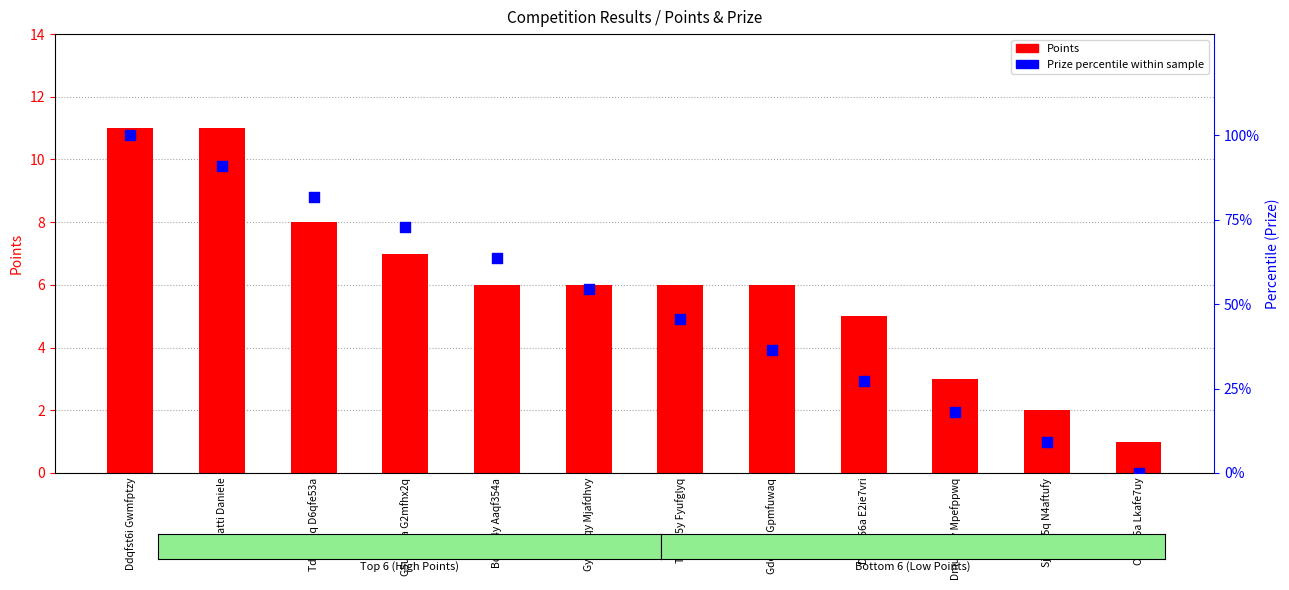

At which category is the sum across all series the highest?

Ddqfst6i Gwmfptzy